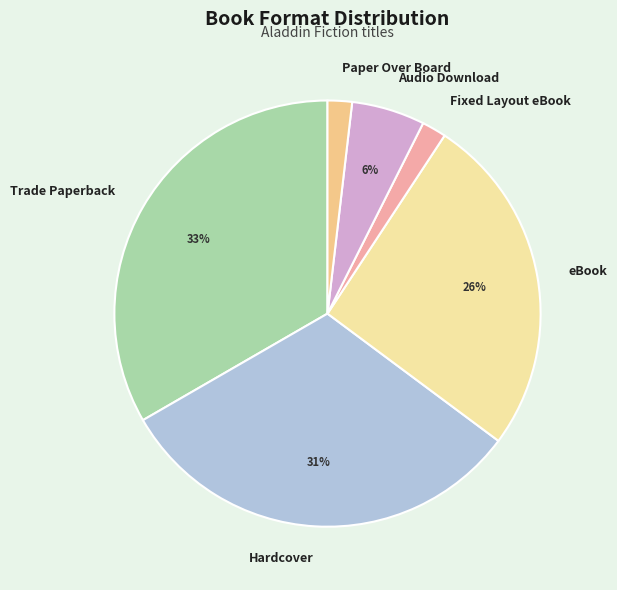

The Paper Over Board slice represents 12% of the pie. True or false?

False